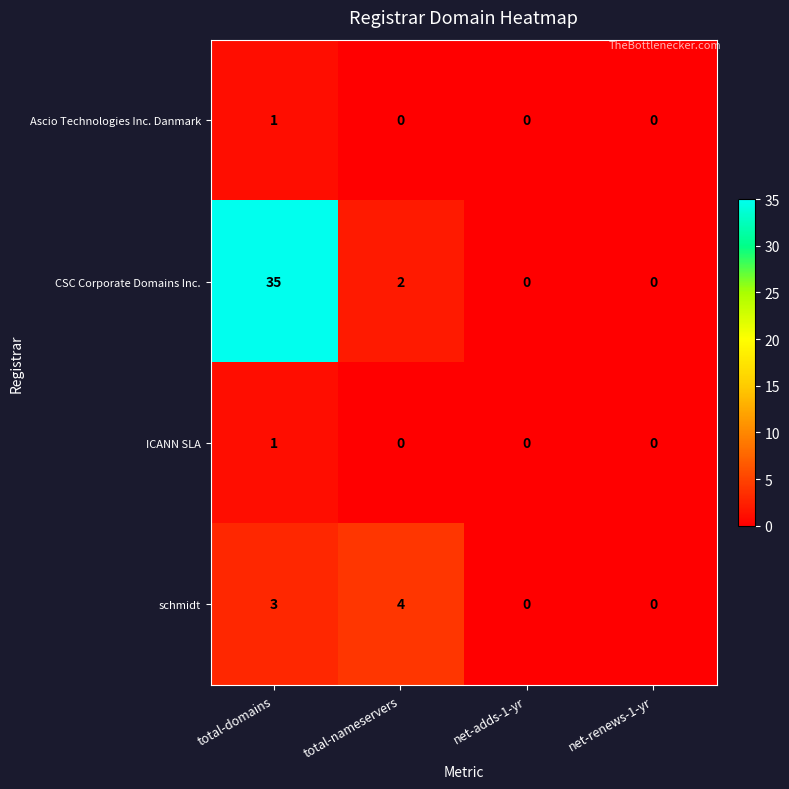

How many distinct data groups are displayed?

4